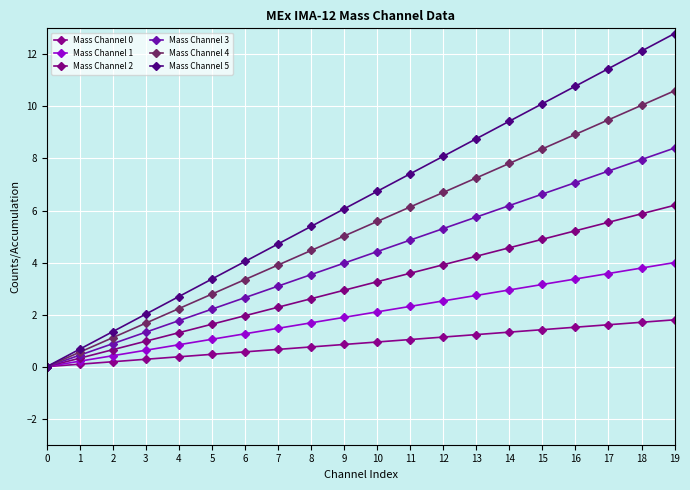

Which series has the largest total across all categories?

Mass Channel 5